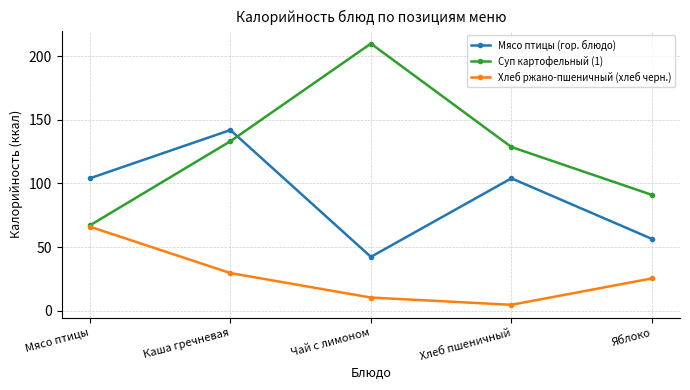

What is the average value of the Суп картофельный (1) series?

125.9